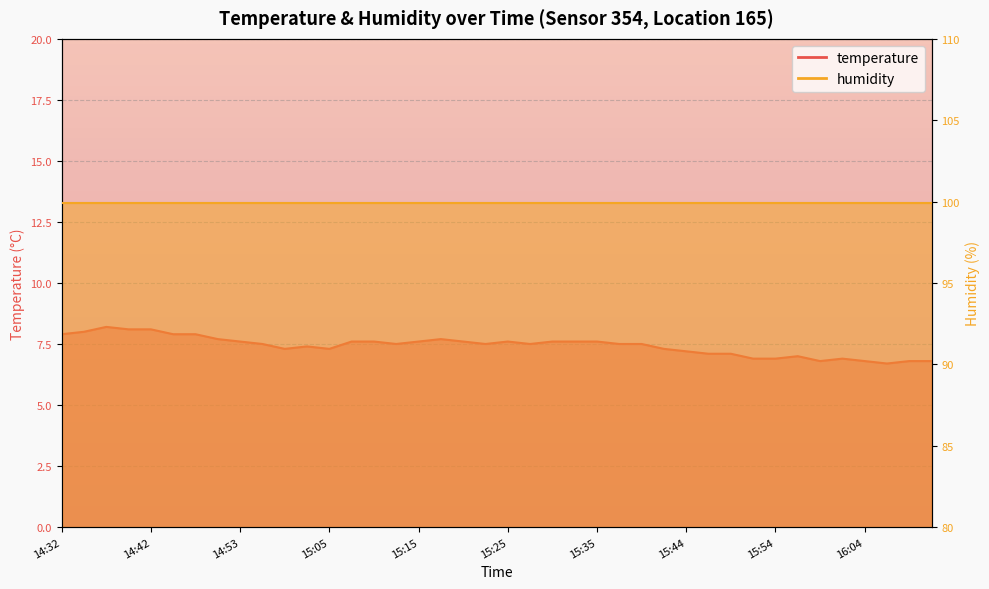

Reading left to right, what are all the values shown in this chart?

14:32=7.9	14:35=8.0	14:37=8.2	14:40=8.1	14:42=8.1	14:45=7.9	14:47=7.9	14:50=7.7	14:53=7.6	14:55=7.5	14:58=7.3	15:03=7.4	15:05=7.3	15:08=7.6	15:10=7.6	15:13=7.5	15:15=7.6	15:18=7.7	15:20=7.6	15:23=7.5	15:25=7.6	15:27=7.5	15:30=7.6	15:32=7.6	15:35=7.6	15:37=7.5	15:40=7.5	15:42=7.3	15:44=7.2	15:47=7.1	15:49=7.1	15:52=6.9	15:54=6.9	15:57=7.0	15:59=6.8	16:01=6.9	16:04=6.8	16:06=6.7	16:09=6.8	16:11=6.8